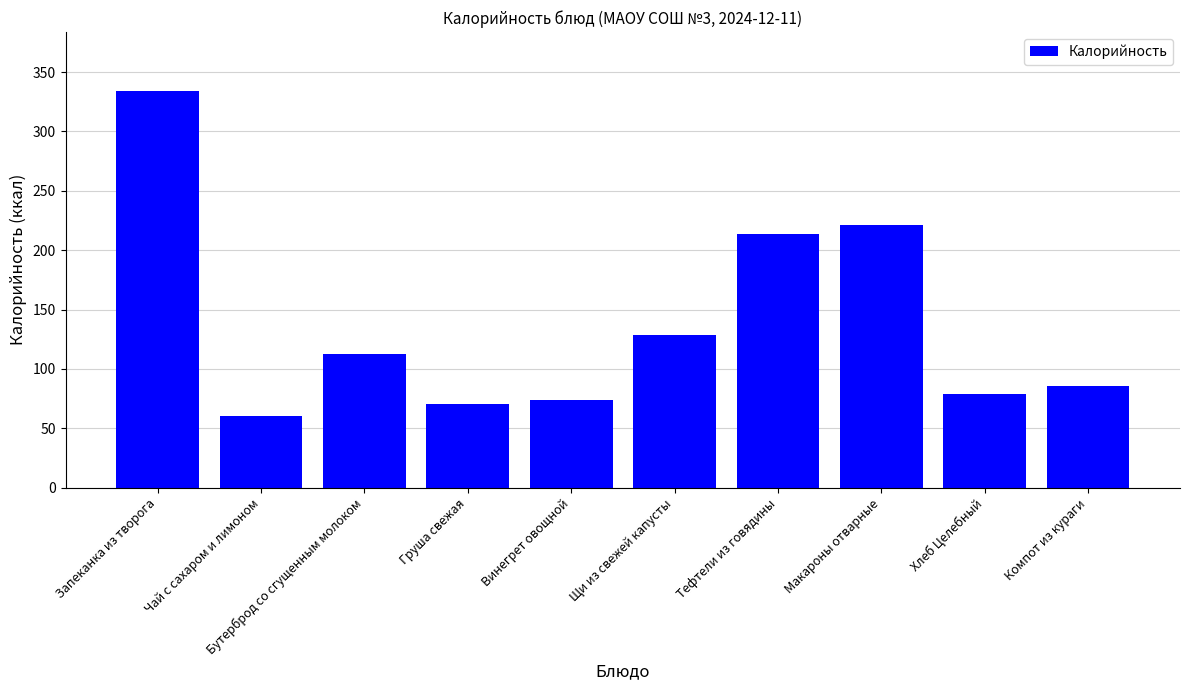

How many series are shown in this chart?

1